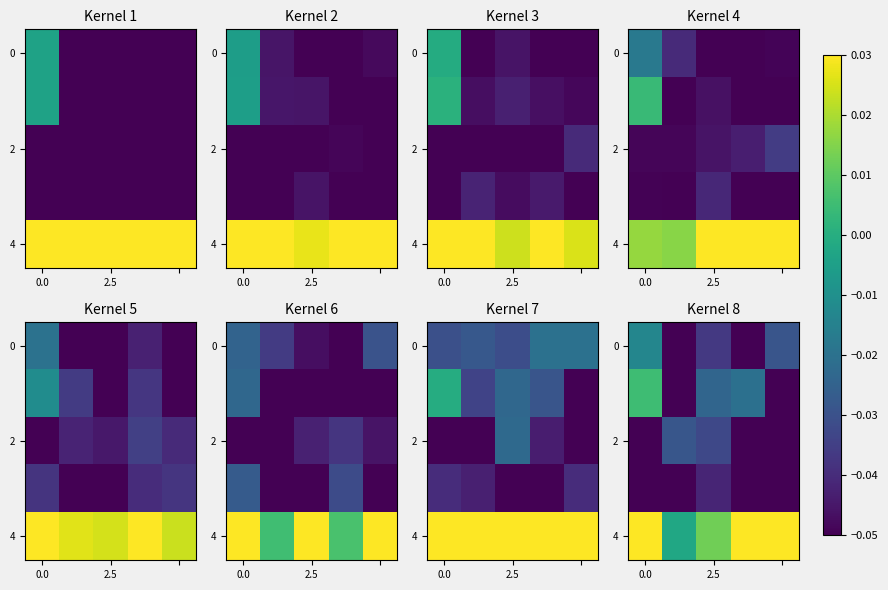

What is the smallest value displayed?

-0.1